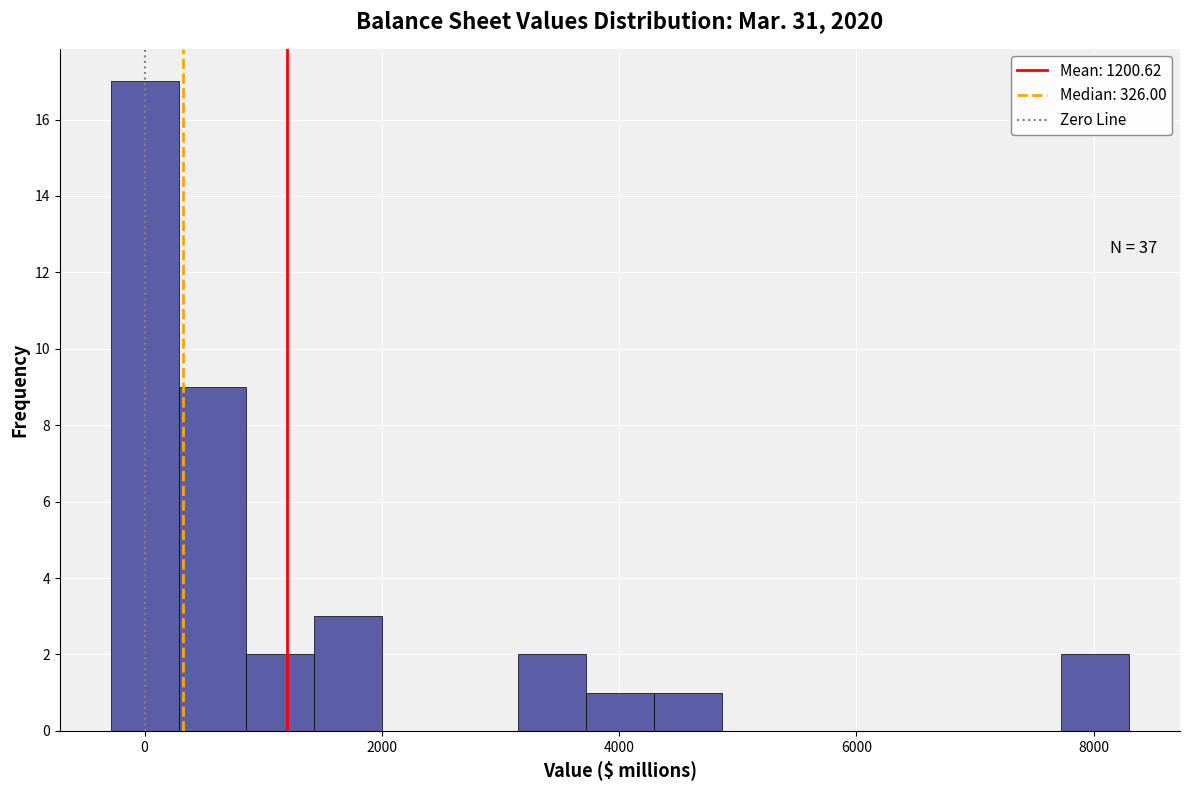

Around what value on the x-axis is the tallest bar? Give the approximate position of its centre, as read against the axis.

0